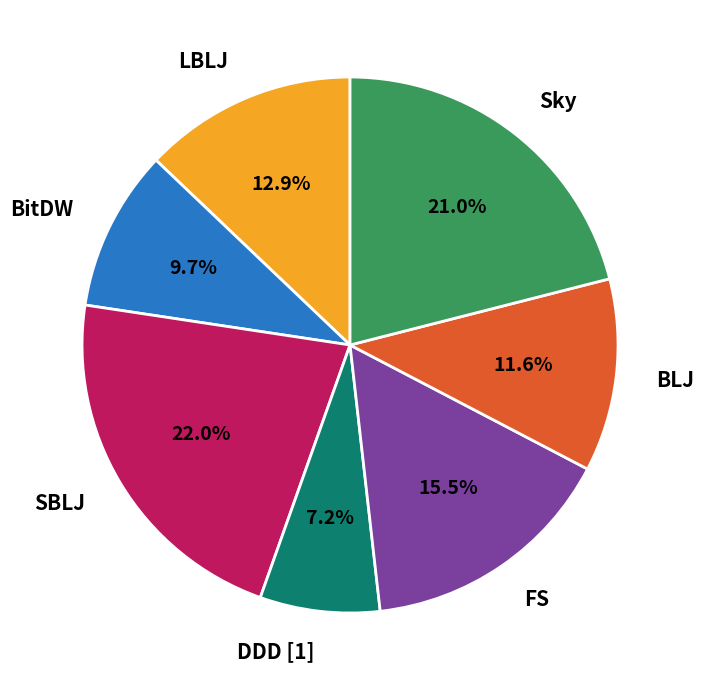

What is the ratio of the value at Sky to the value at BitDW?

2.2